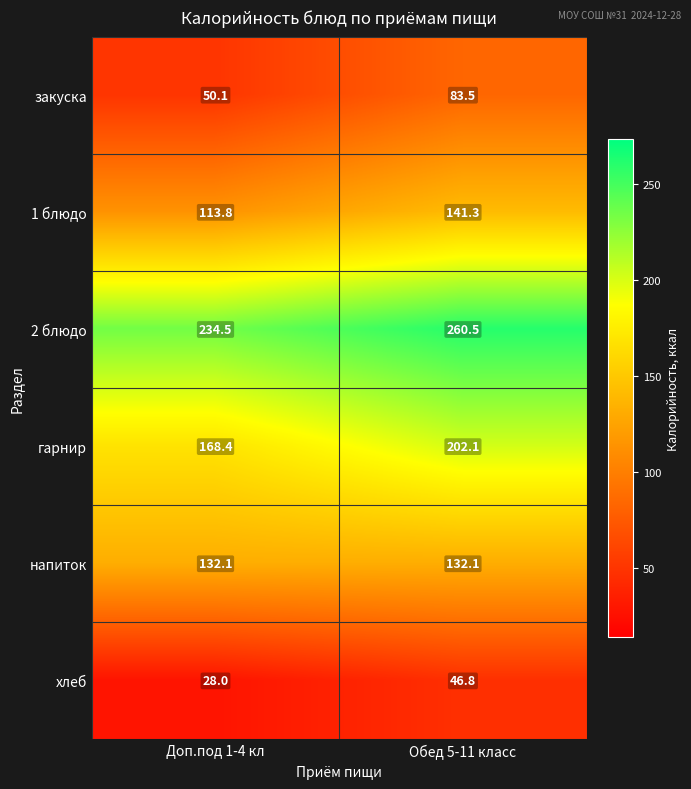

What is the sum of all хлеб values?

74.8